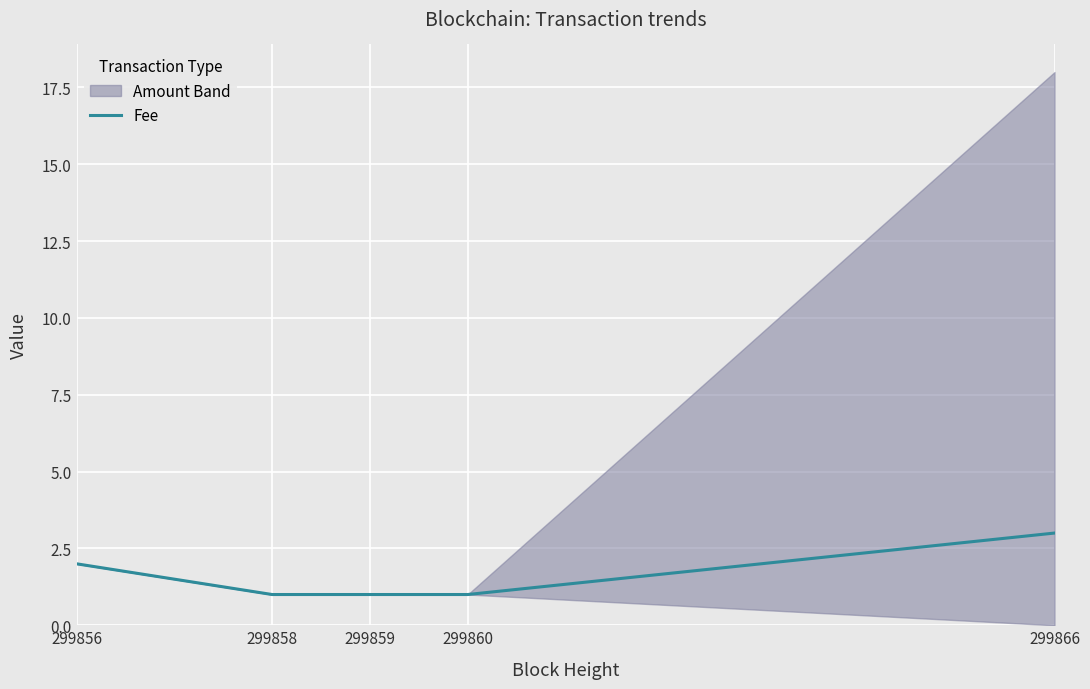

Reading right to left, transcribe all the data shown in this chart.

299866=3	299860=1	299859=1	299858=1	299856=2